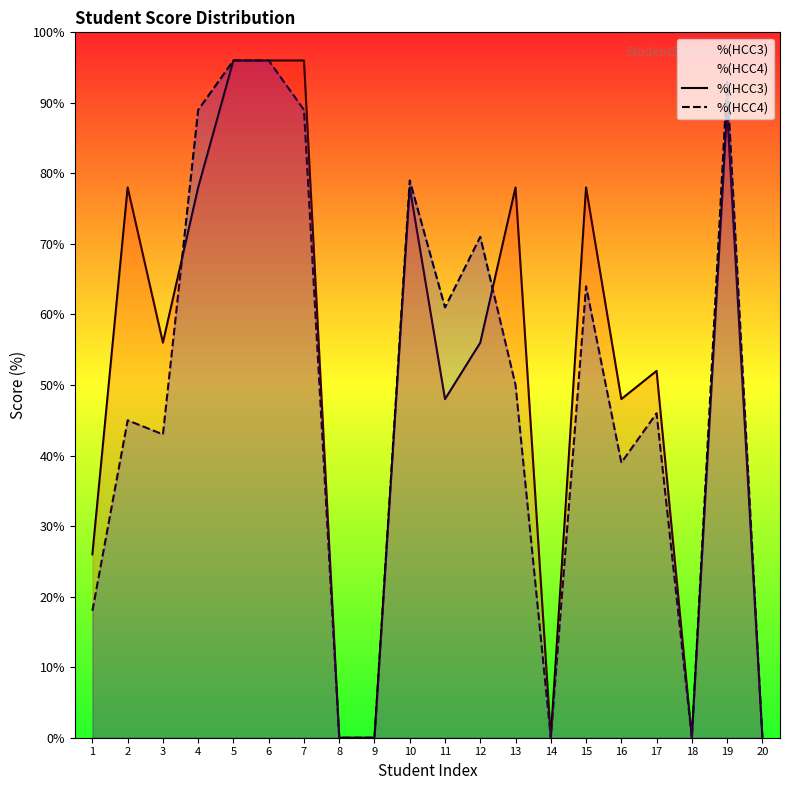

How many series are shown in this chart?

2